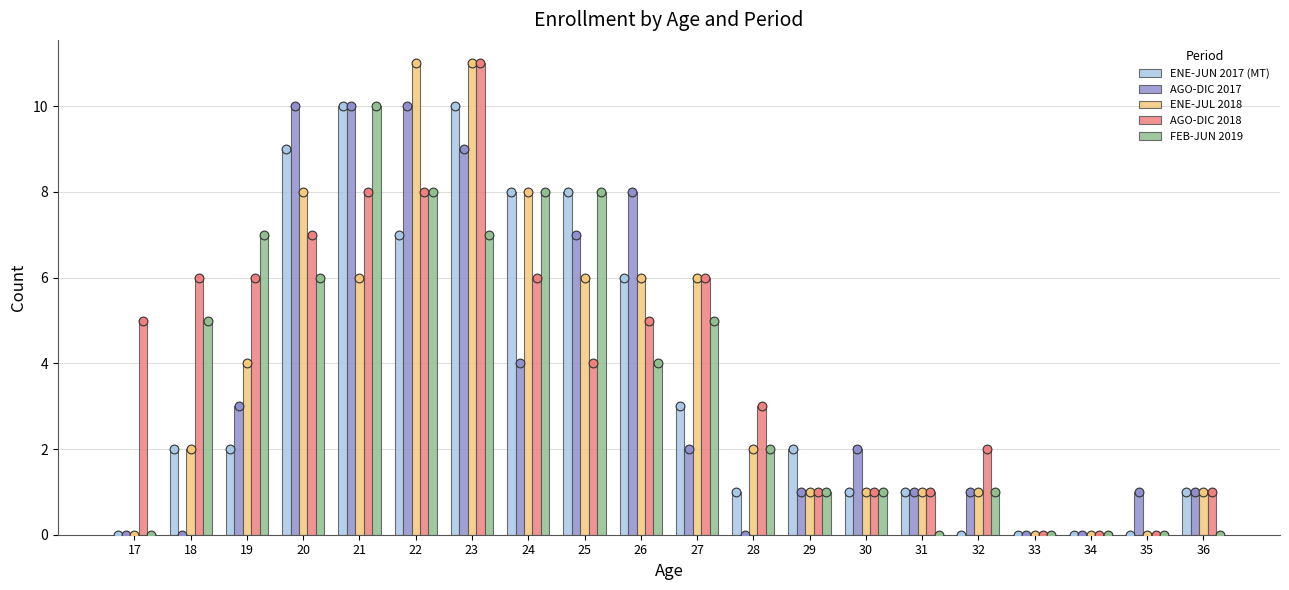

Which series reaches the maximum Y coordinate?

ENE-JUL 2018